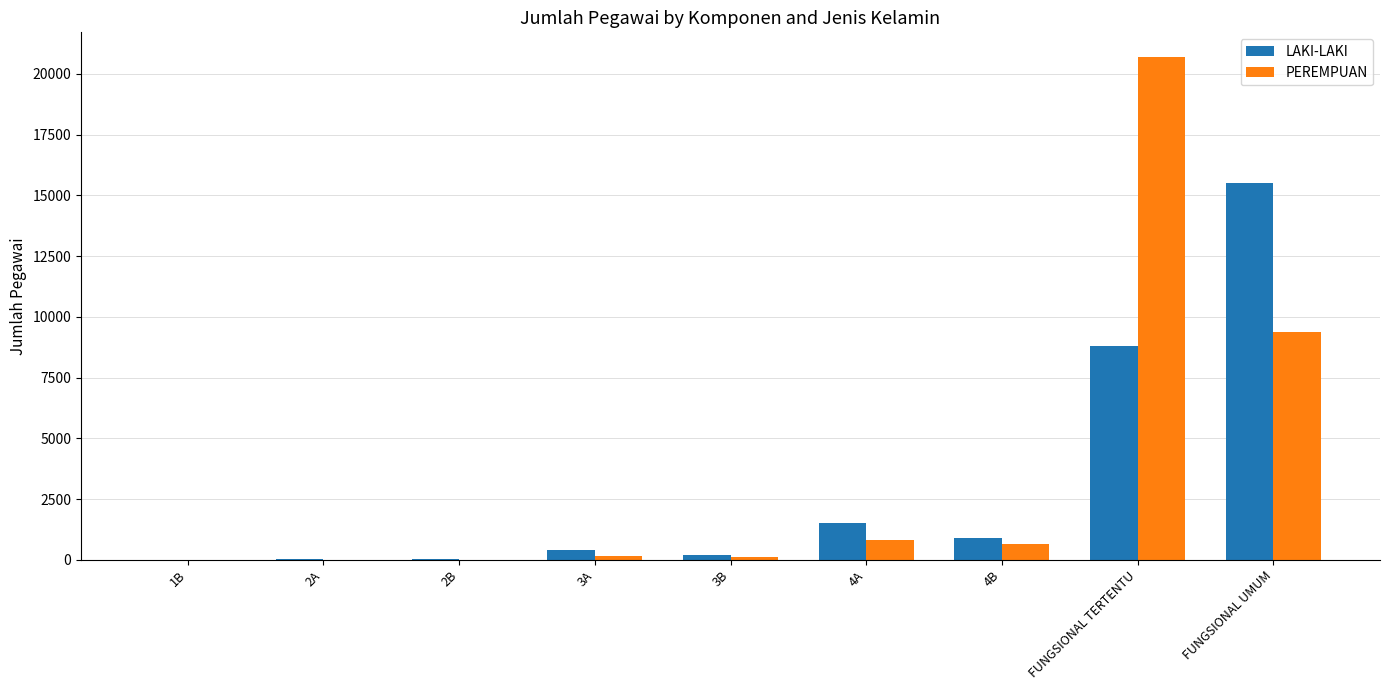

Between FUNGSIONAL TERTENTU and FUNGSIONAL UMUM, which series saw the biggest shift?

PEREMPUAN